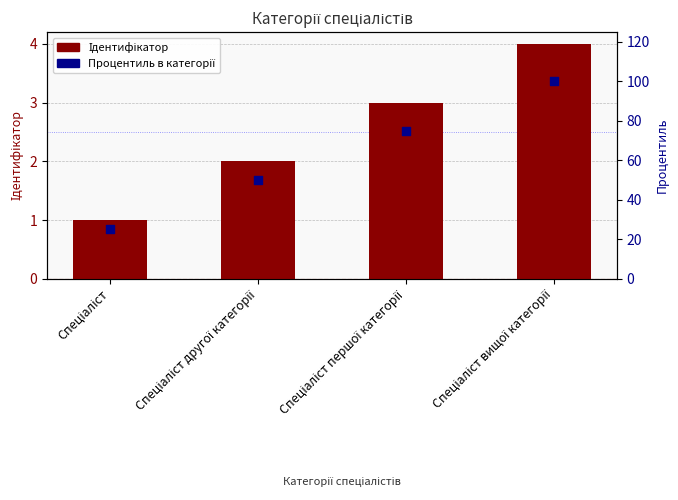

What is the total value across all series at Спеціаліст?

26